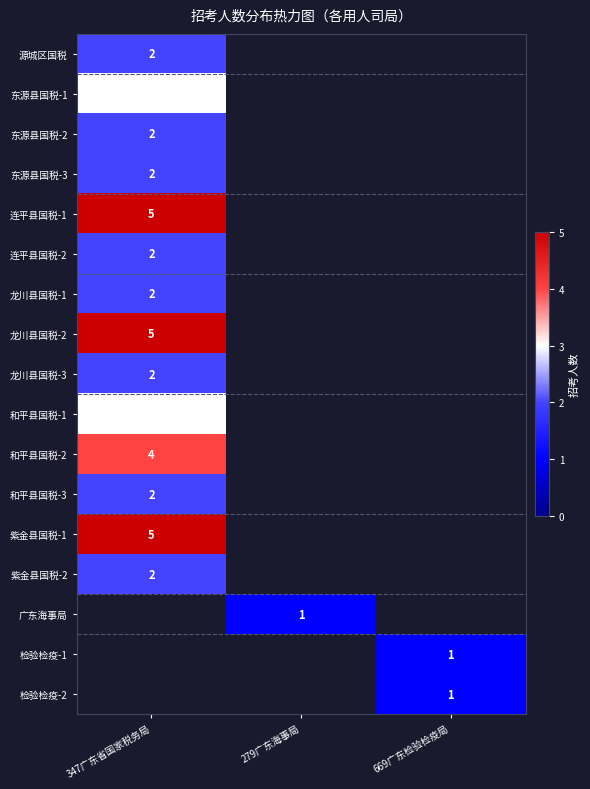

Rank the categories by 广东海事局 value from lowest to highest.

347广东省国家税务局, 279广东海事局, 669广东检验检疫局